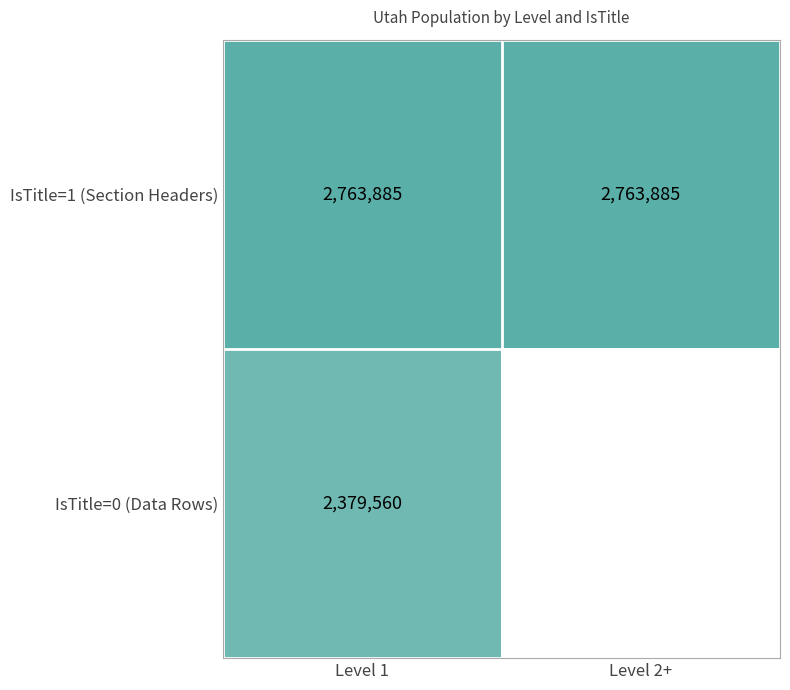

What is the sum of the IsTitle=1 (Section Headers) values at Level 1 and Level 2+?

5527770